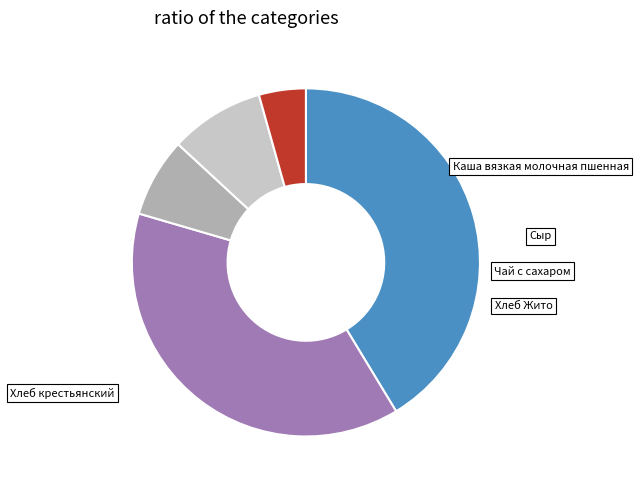

Is there a majority slice in this chart?

No